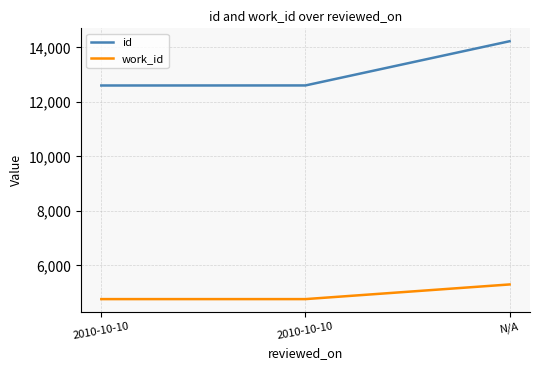

How many lines are shown in the chart?

2